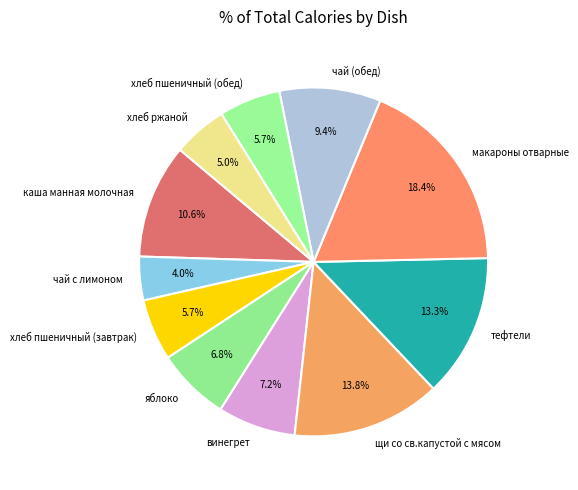

Is щи со св.капустой c мясом the majority of the pie?

No